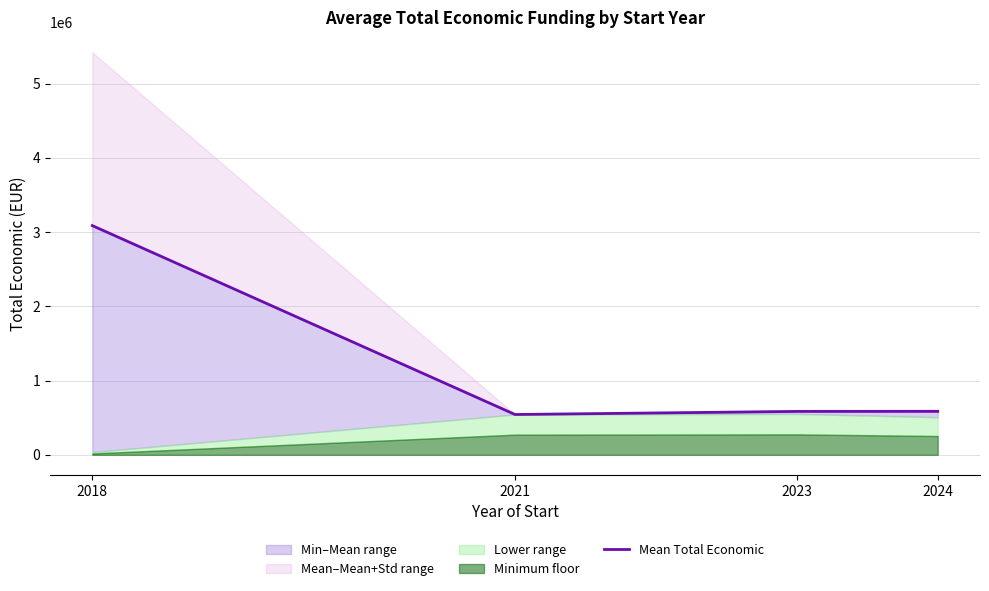

At which label is the value closest to 1815548?

2024